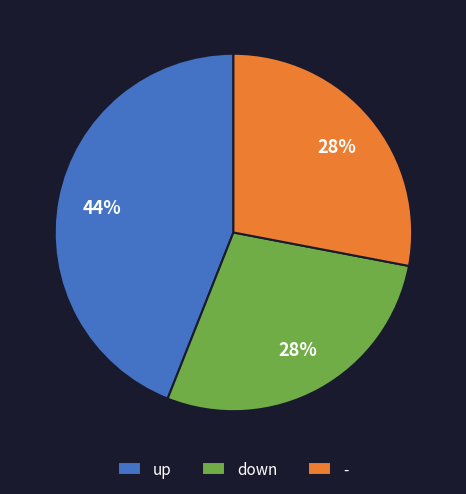

Count the number of slices in the pie.

3